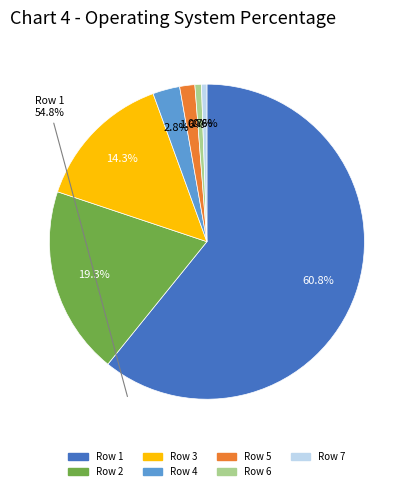

Which category accounts for the majority?

Row 1